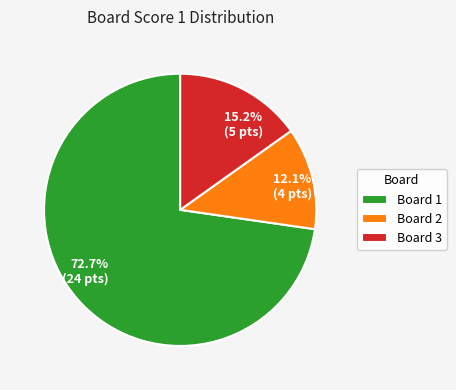

Is there a majority slice in this chart?

Yes